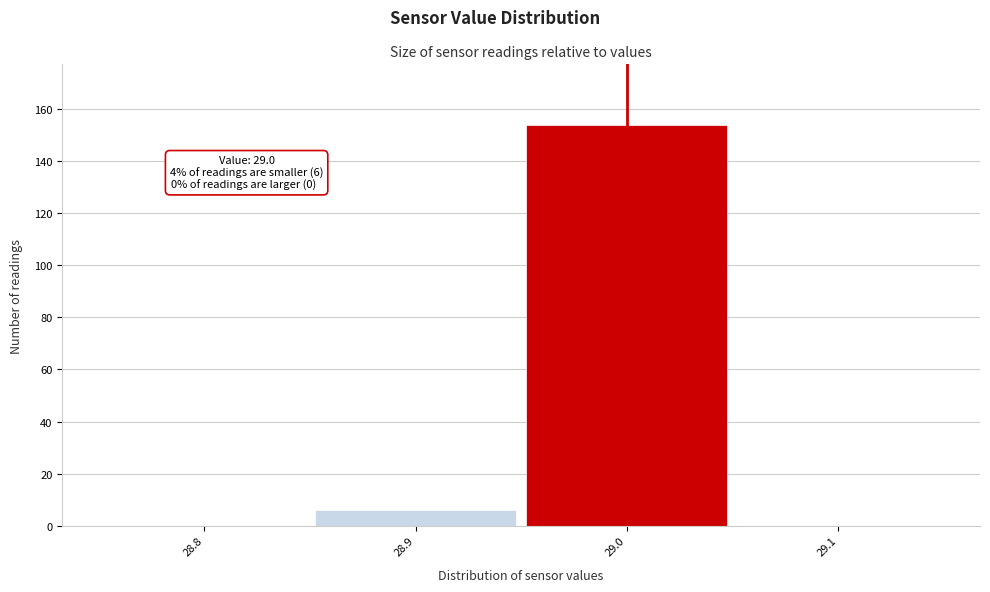

Over which range of the x-axis is the bar tallest?

28.95 to 29.05